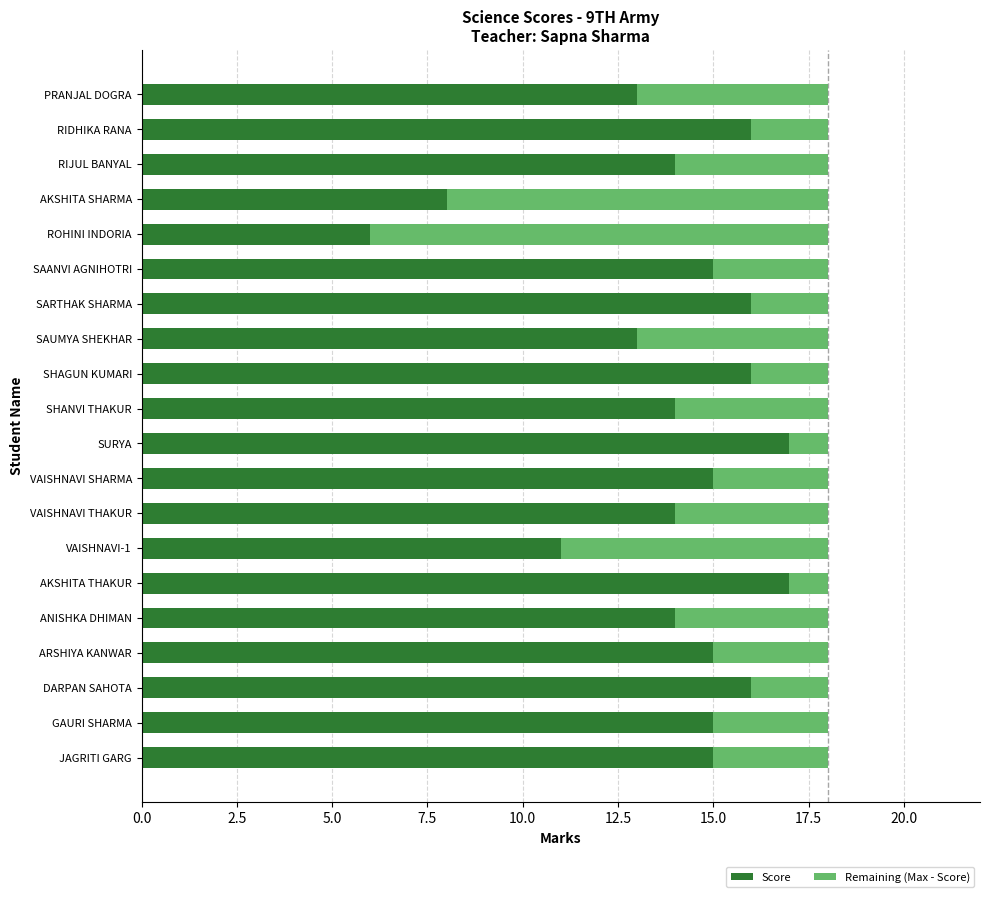

What is the difference between the Score values at VAISHNAVI-1 and DARPAN SAHOTA?

5